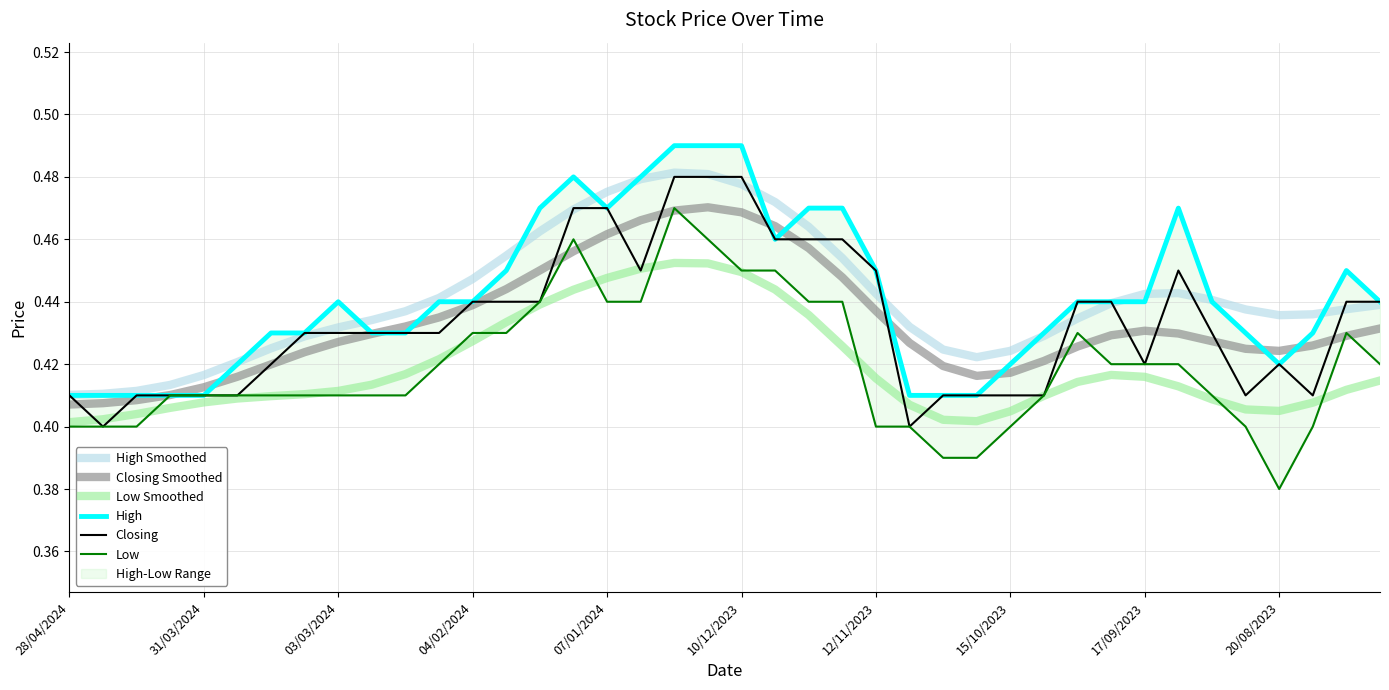

True or false: High Smoothed has a value of 0.5 at 18.

True